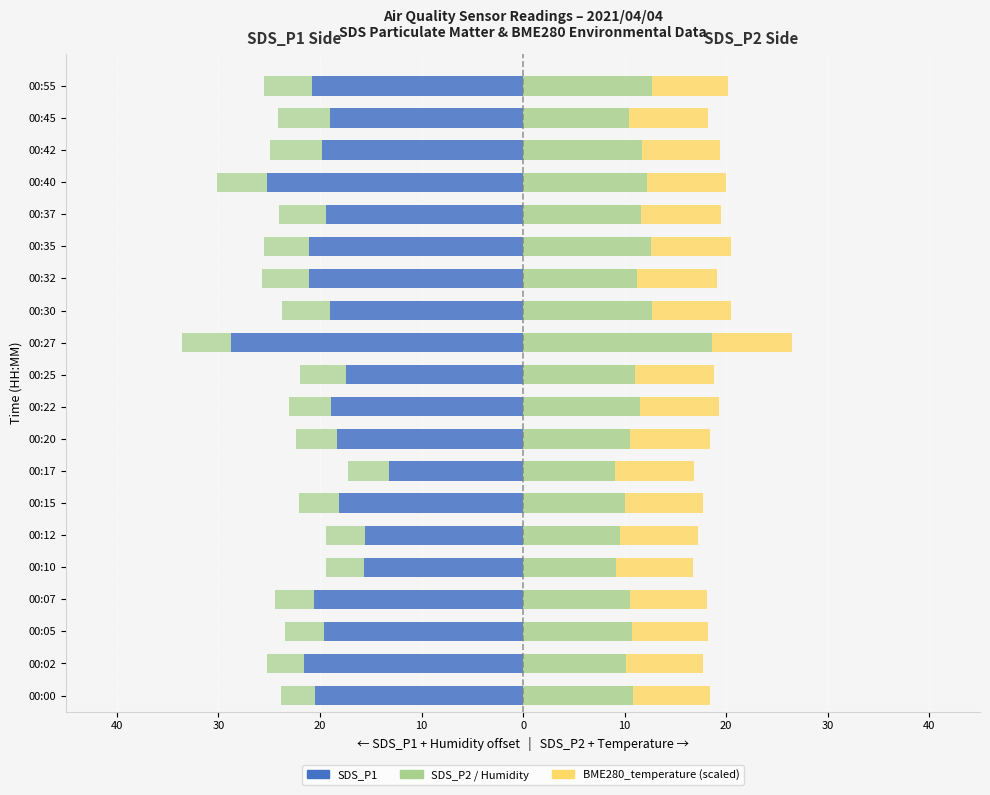

What value does the SDS_P2 series have at 00:22?

11.5